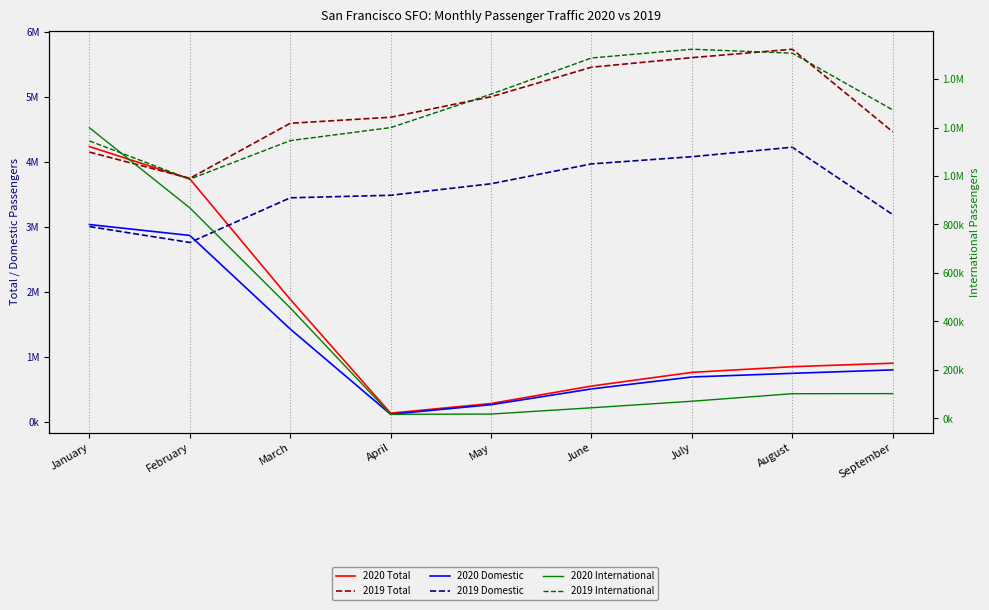

Between May and July, which series saw the biggest shift?

2019 Total